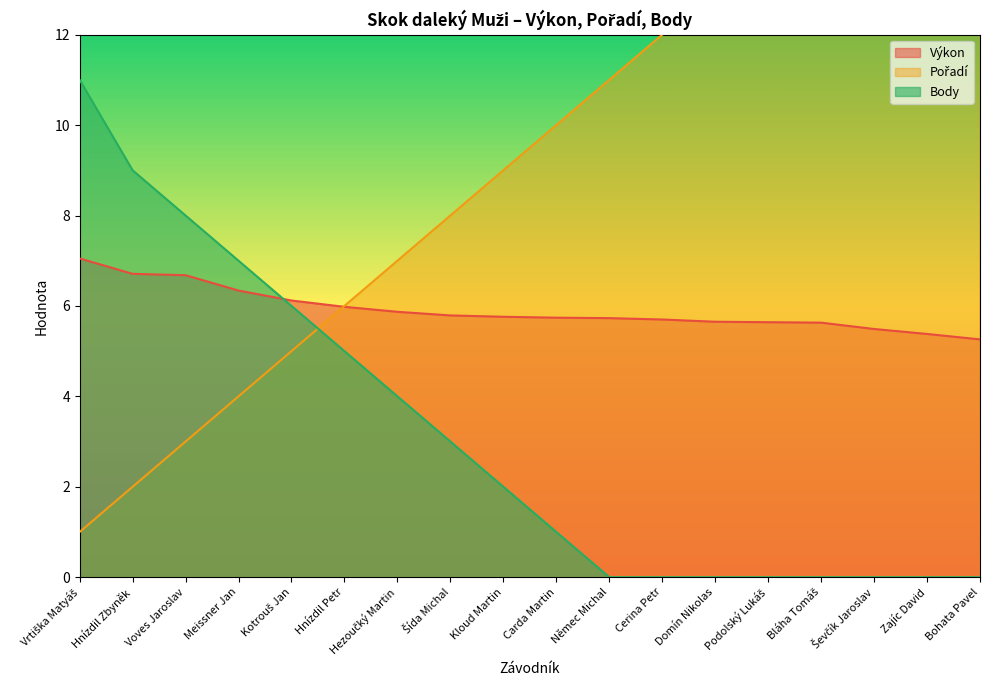

Which series changed the most between Podolský Lukáš and Bohata Pavel?

Pořadí